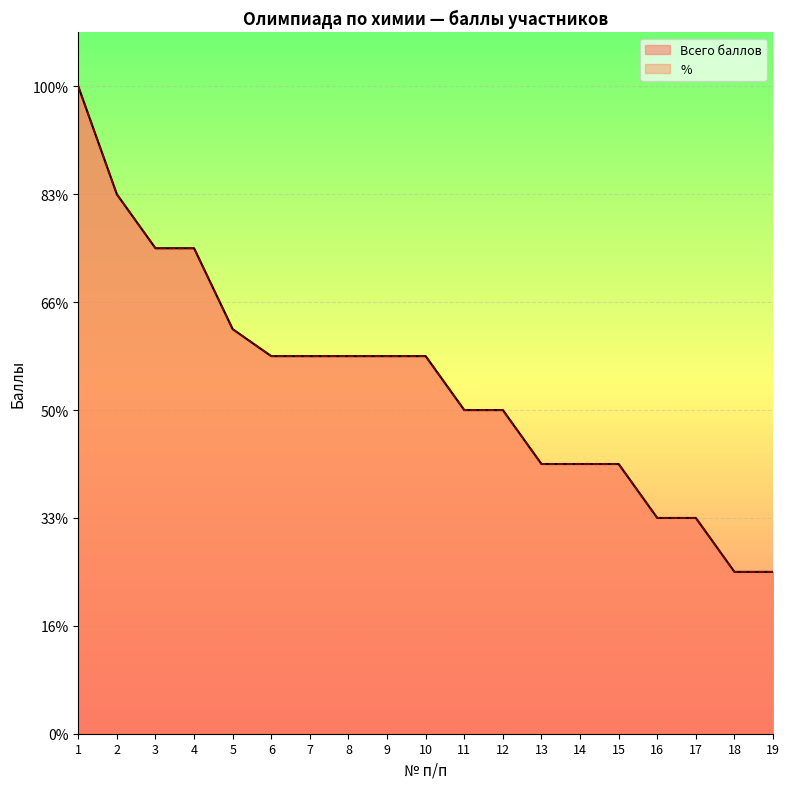

What is the average value of the Всего баллов series?

6.5